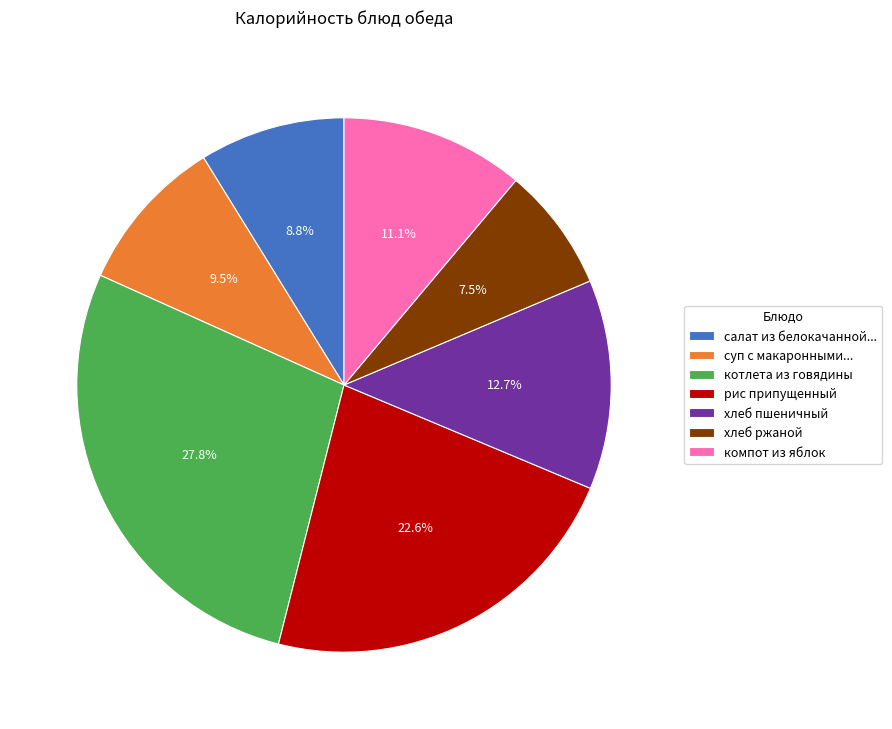

Which category has the smallest portion of the pie?

хлеб ржаной